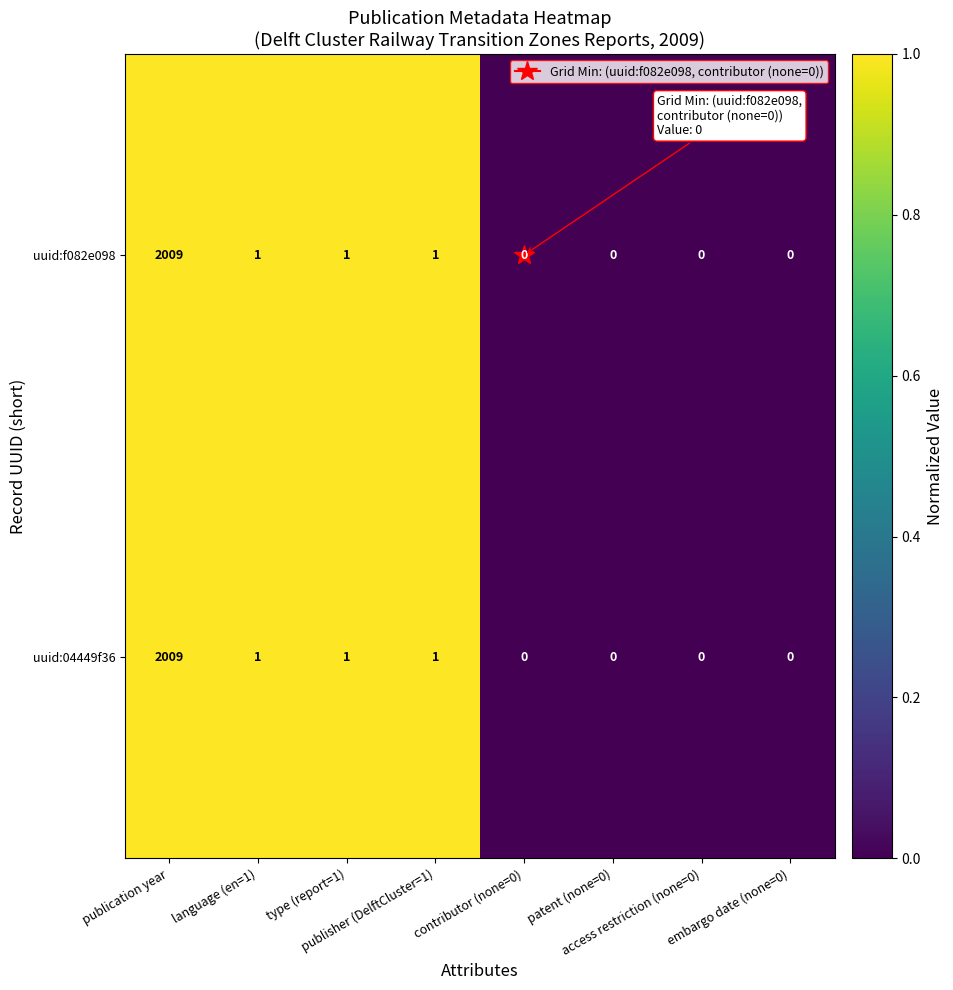

What is the maximum value for uuid:f082e098?

2009